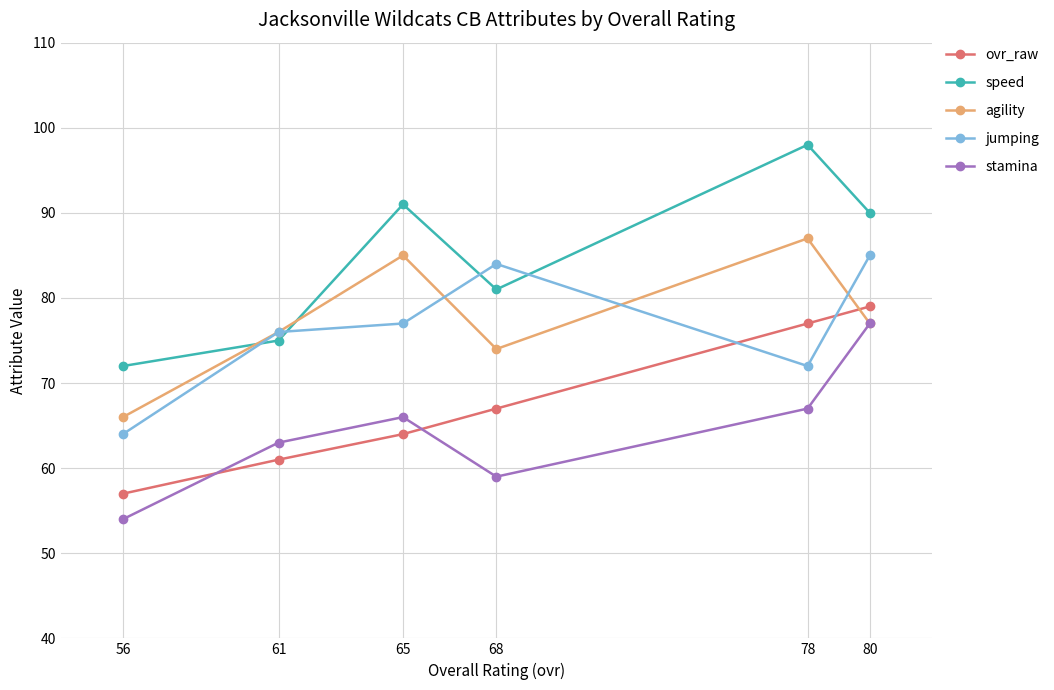

Which series has the largest range (max minus min)?

speed